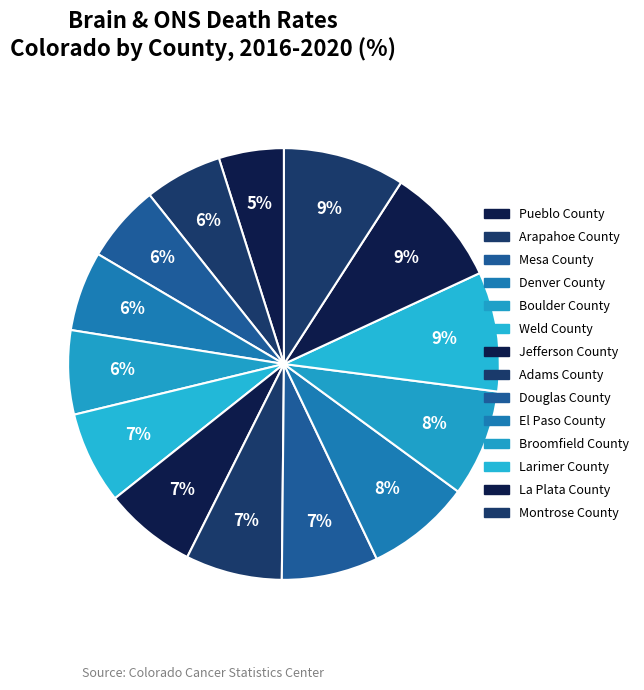

How many segments does this pie chart have?

14